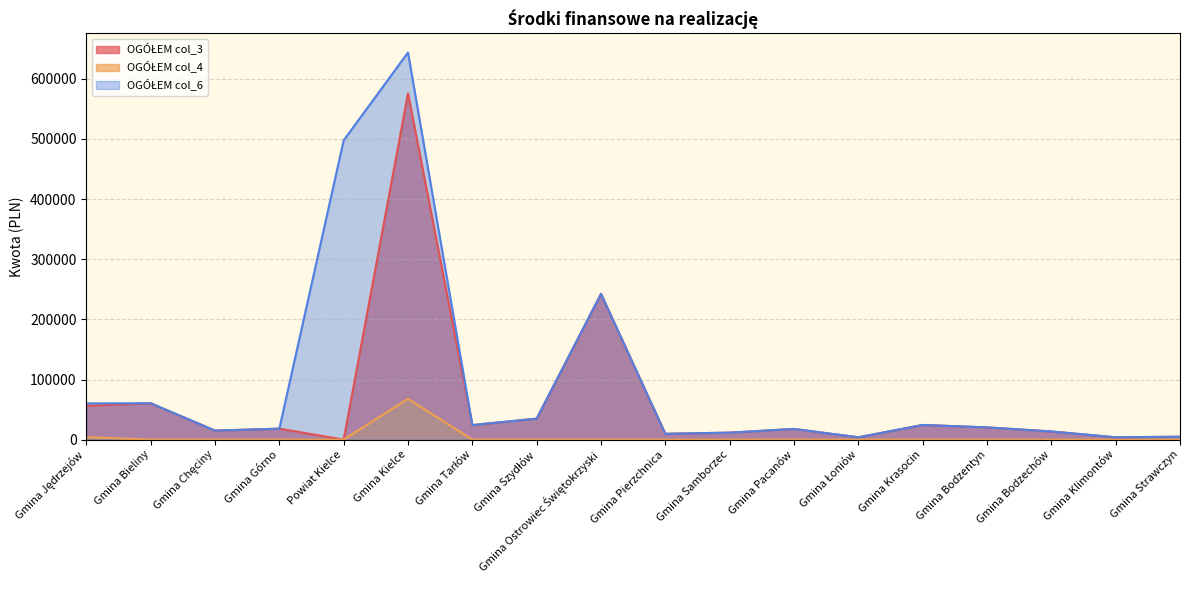

Which series changed the most between Gmina Bieliny and Gmina Pierzchnica?

OGÓŁEM col_3